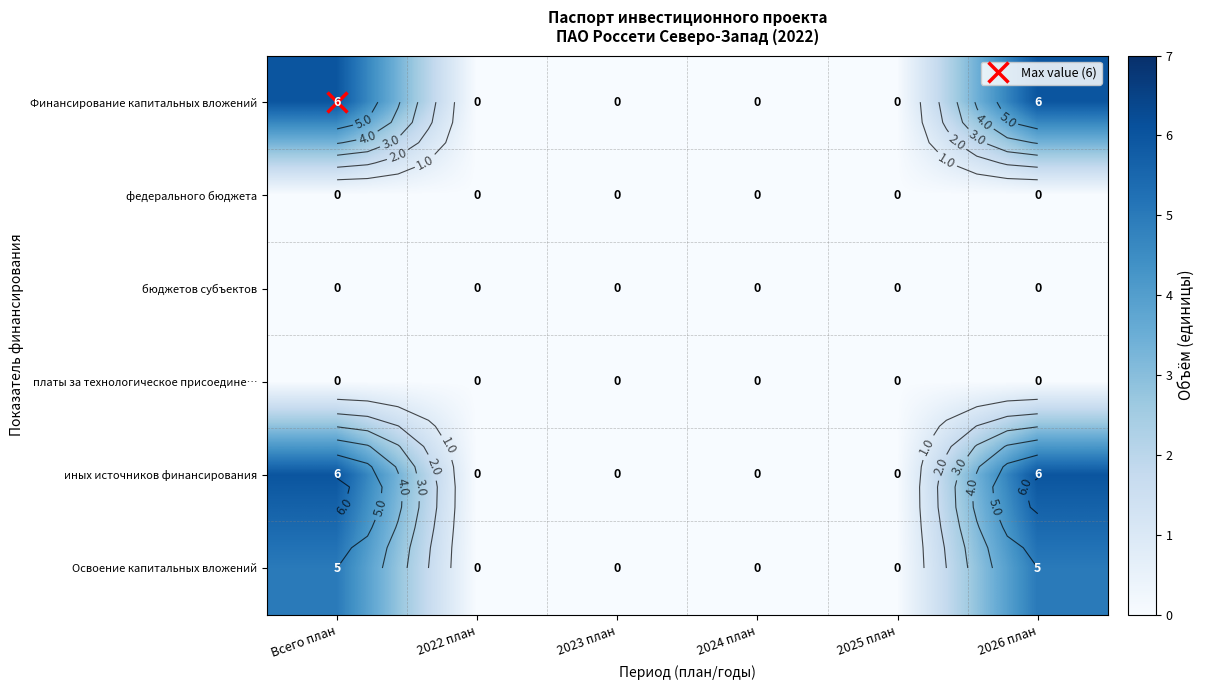

At which label does федерального бюджета reach its peak?

Всего план